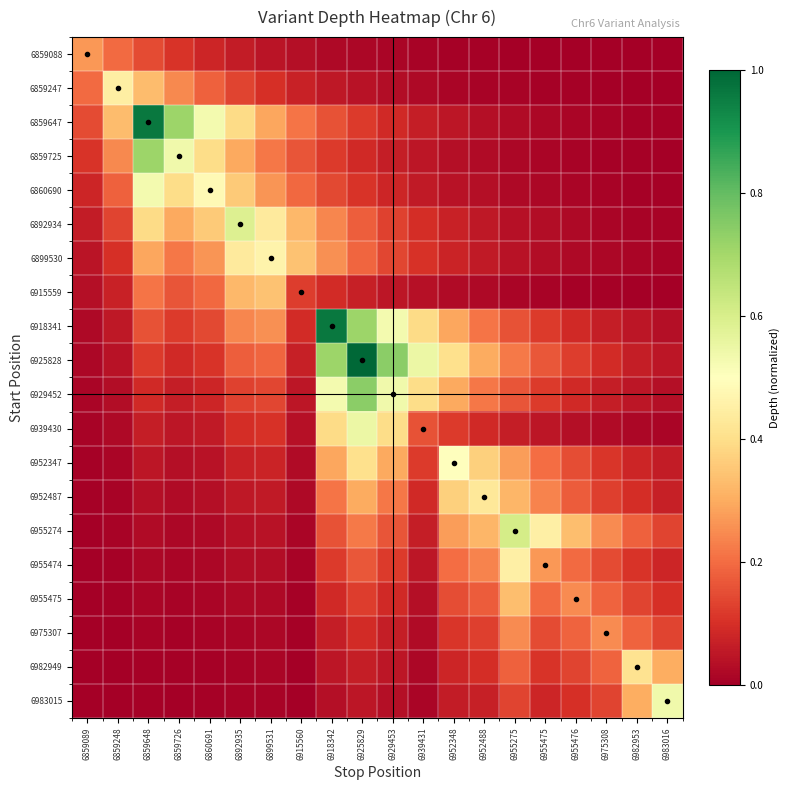

Which series has the largest total across all categories?

6925828